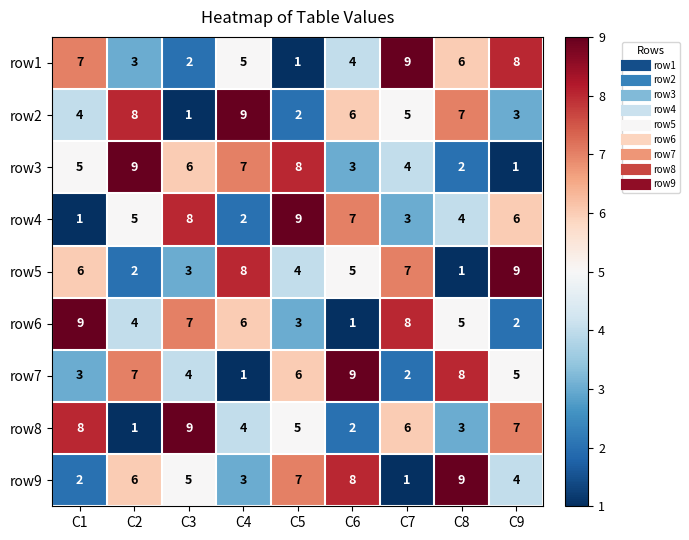

Is the value of row9 at C6 greater than the value of row1 at C4?

Yes